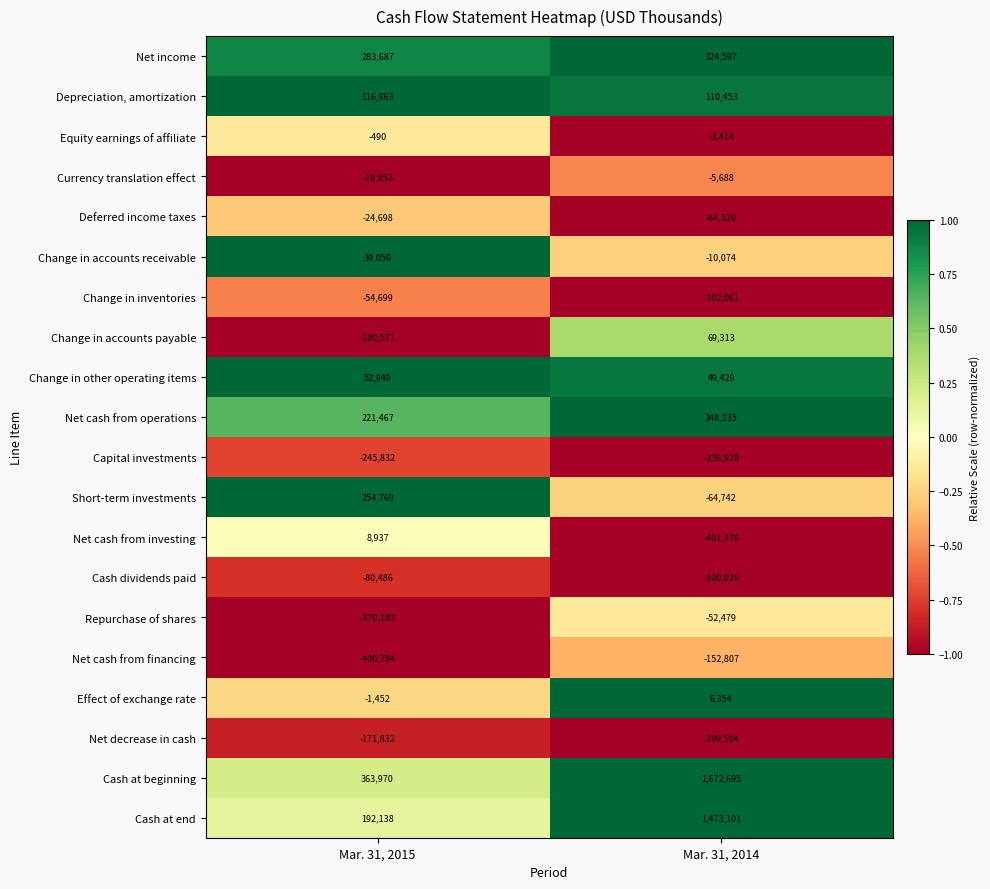

True or false: Repurchase of shares has a value of -24800 at Mar. 31, 2014.

False